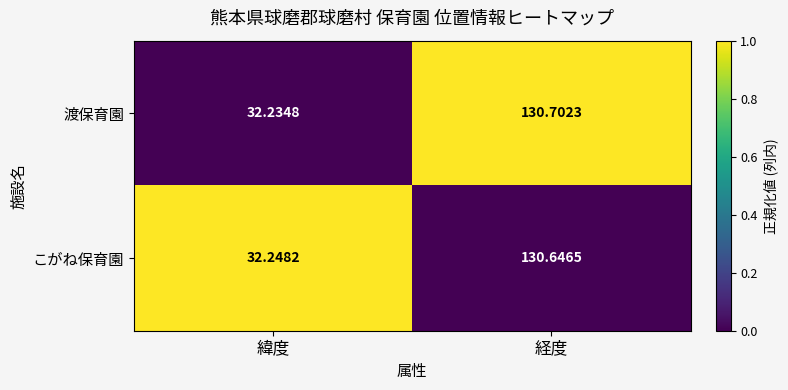

Which series has the largest total across all categories?

渡保育園